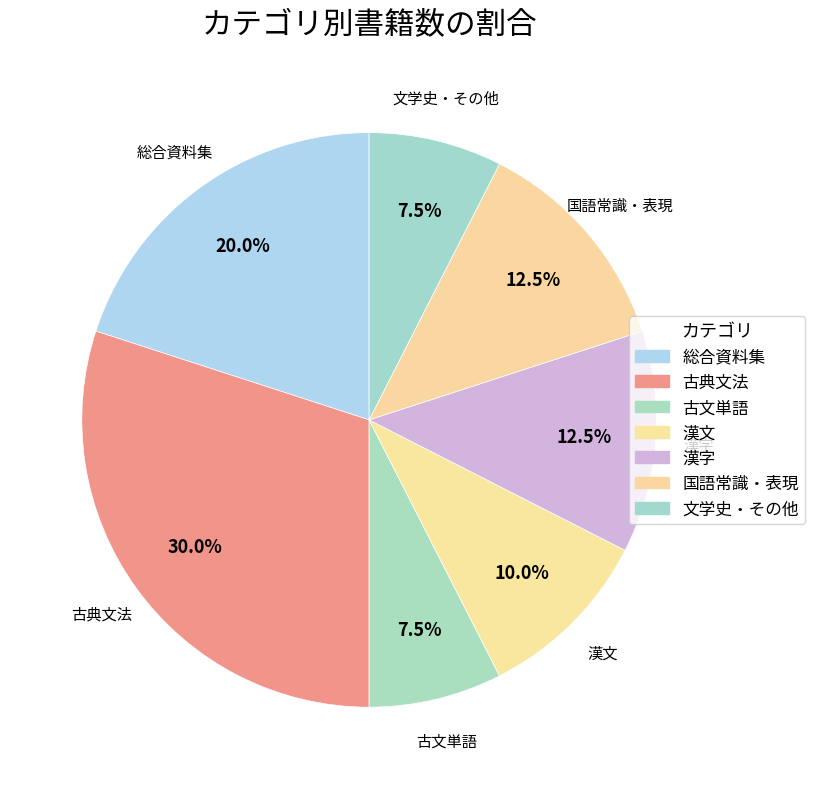

Count the number of slices in the pie.

7